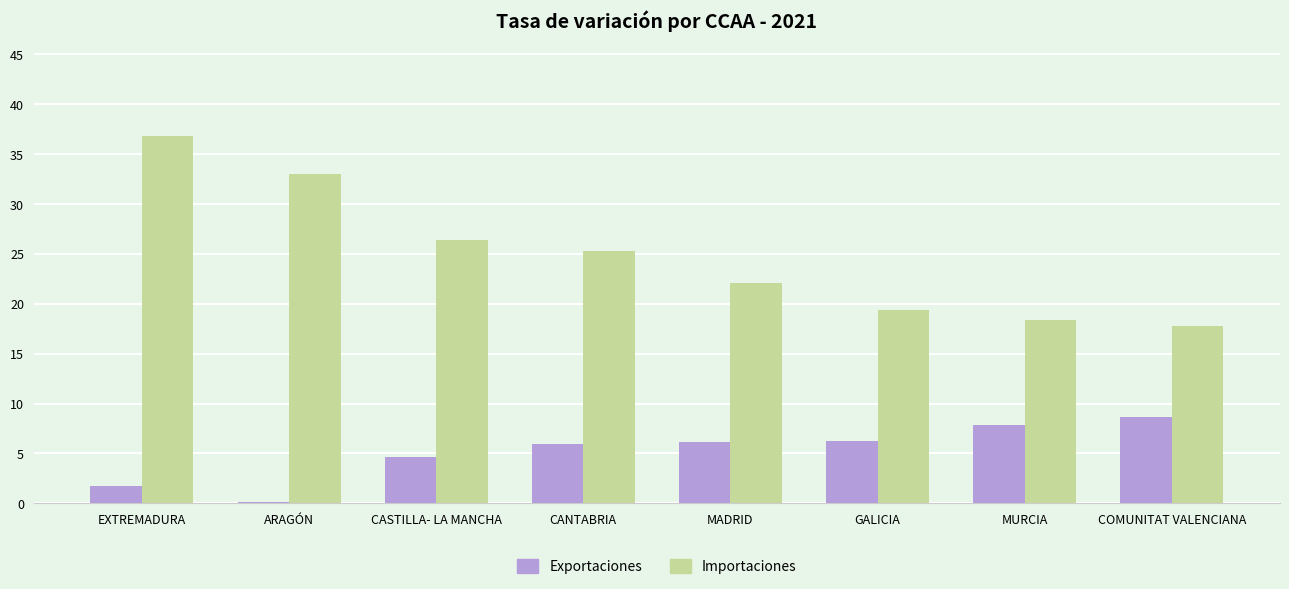

What is the sum of the Exportaciones values at MADRID and CANTABRIA?

12.2